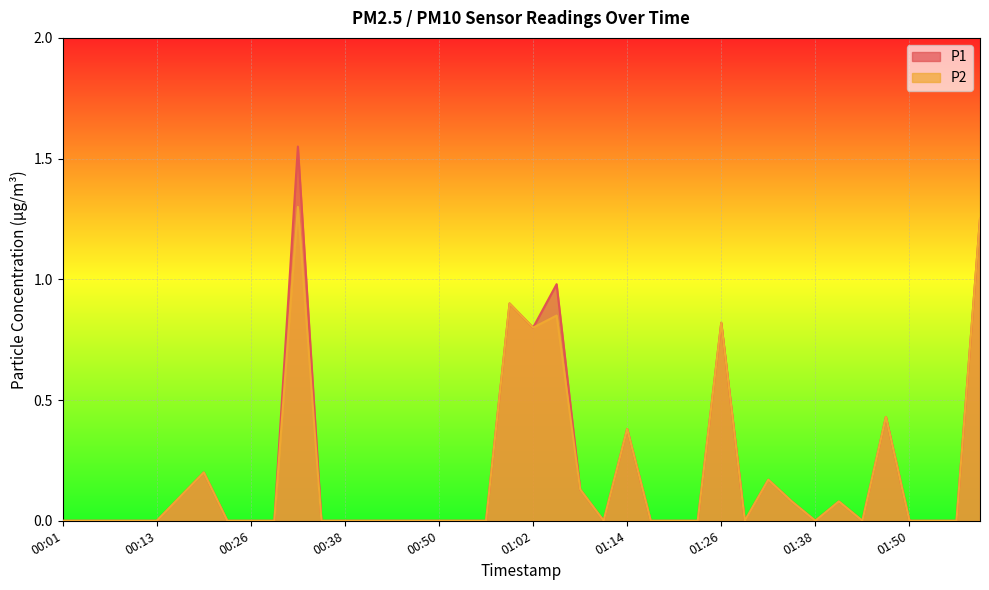

Is it true that P1 equals 0.5 at 01:14?

False